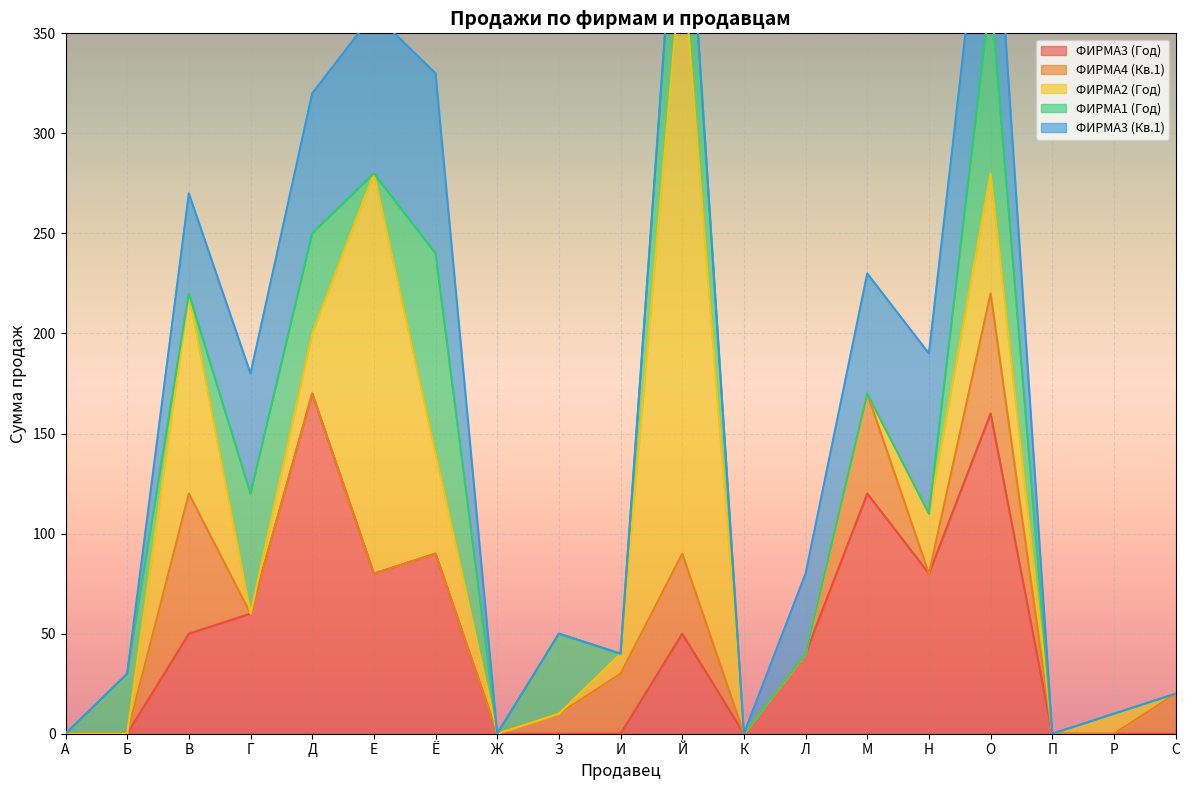

True or false: ФИРМА2 (Год) has more than 2 interior local peaks.

True